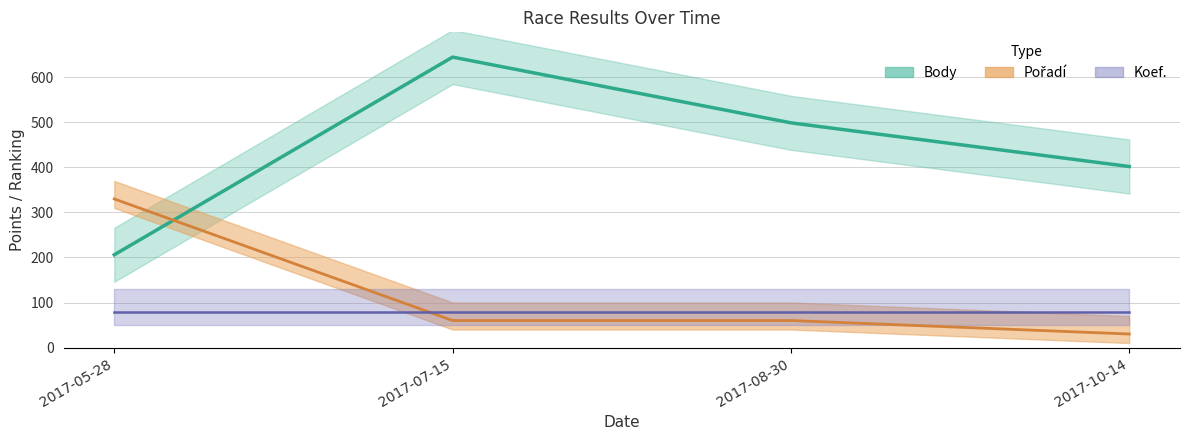

Does the chart have visible grid lines?

Yes